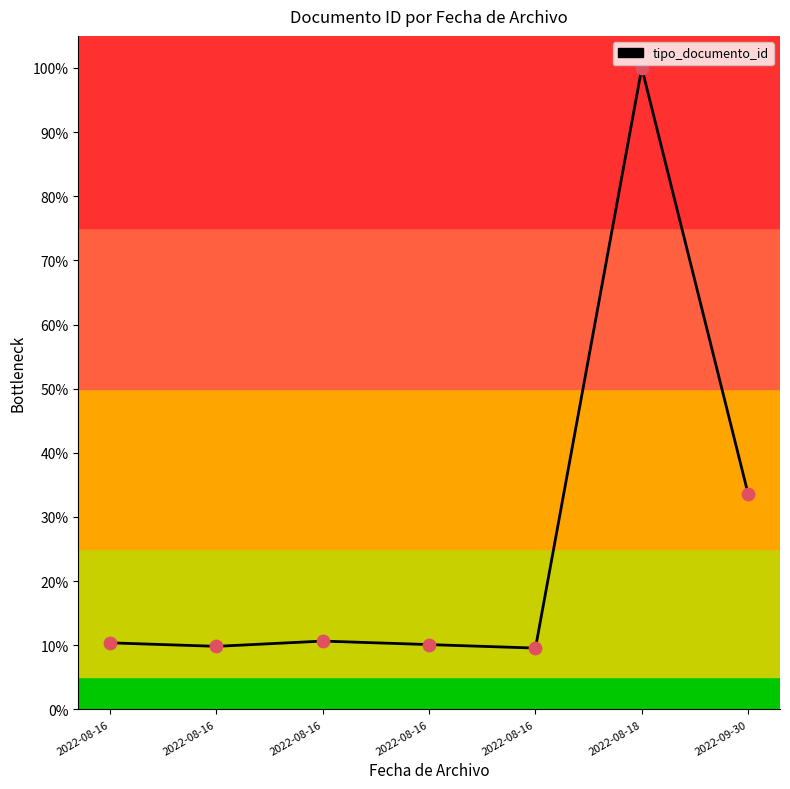

What is the ratio of the value at 2022-08-18 to the value at 2022-09-30?

3.0